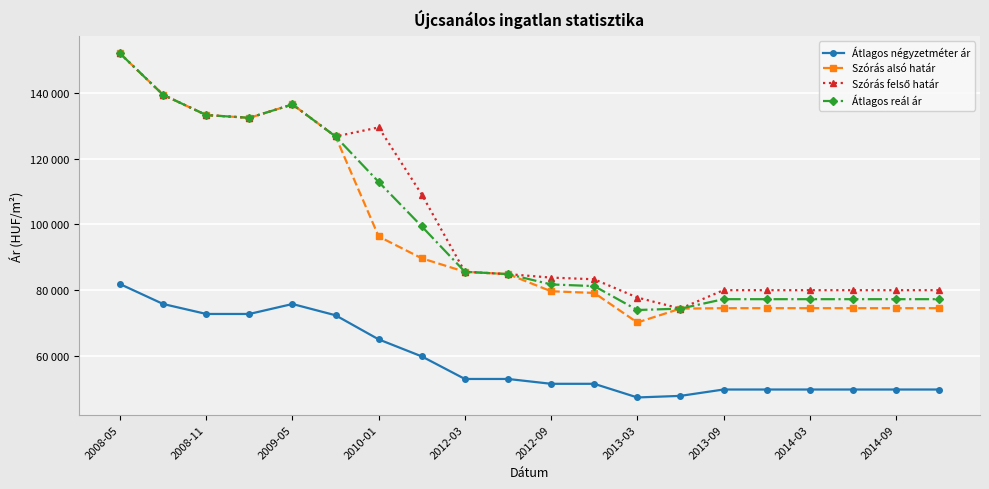

Is this an area chart (filled region under the line)?

No